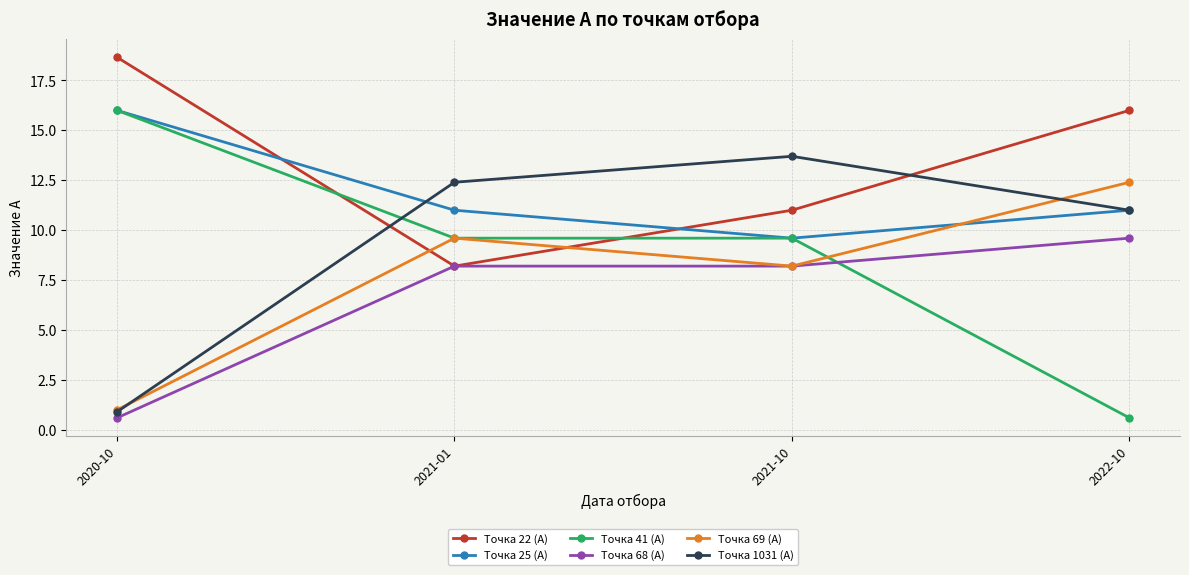

What is the difference between the Точка 1031 (А) values at 2021-01 and 2021-10?

1.3